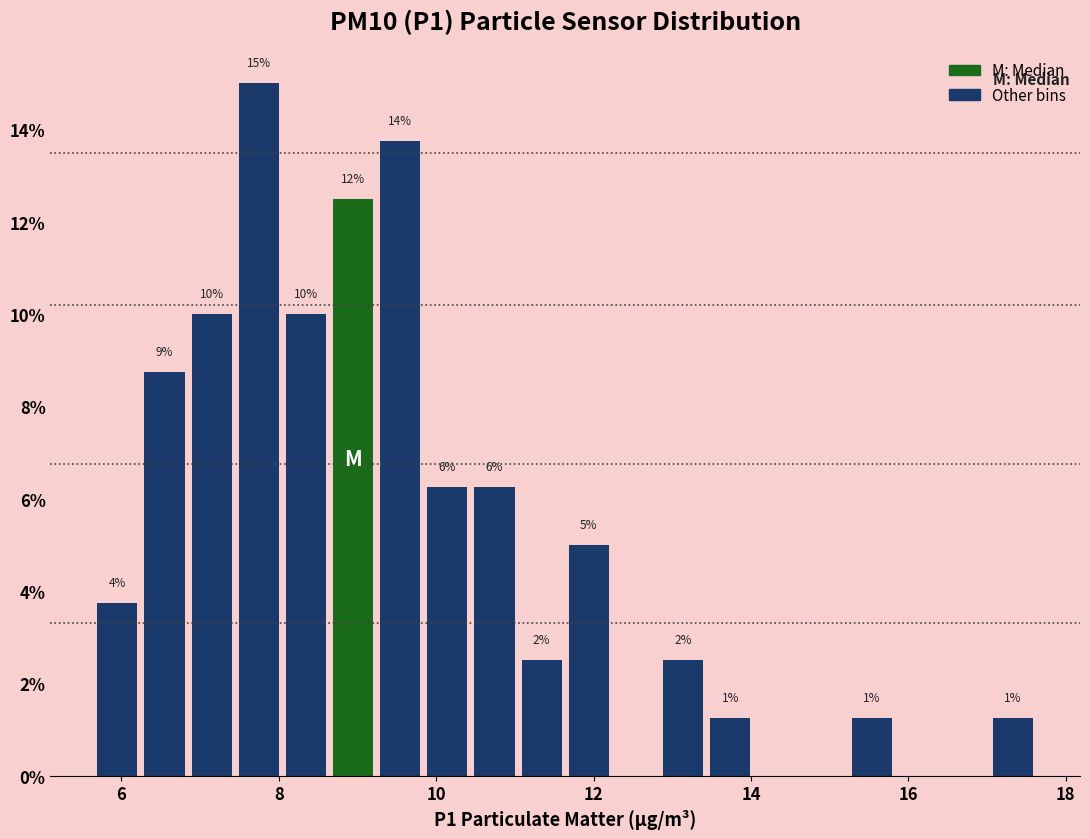

Read against the x-axis, roughly where is the centre of the tallest bar?

7.8